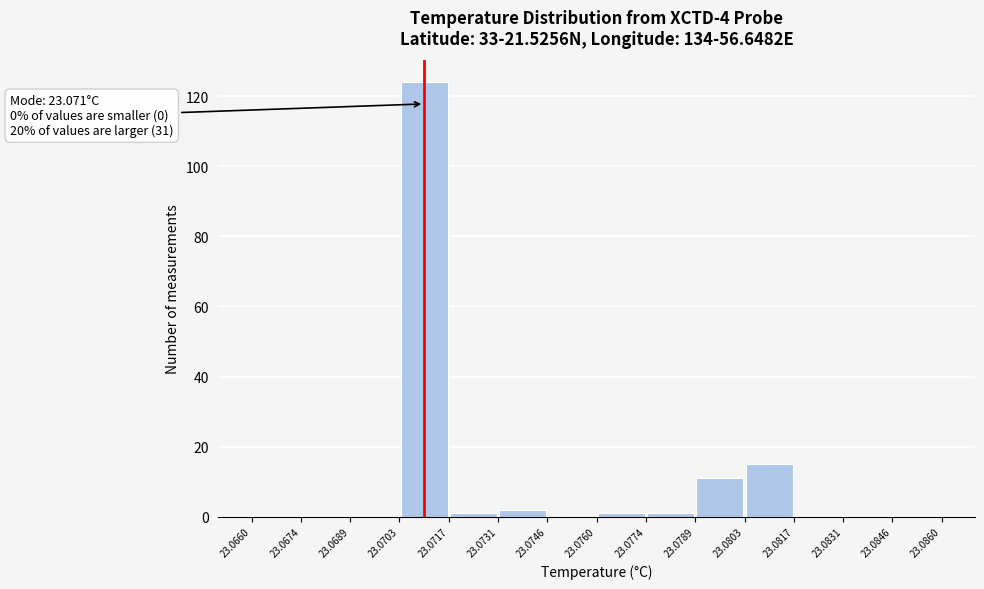

Which range on the x-axis has the tallest bar?

23.0703 to 23.0717